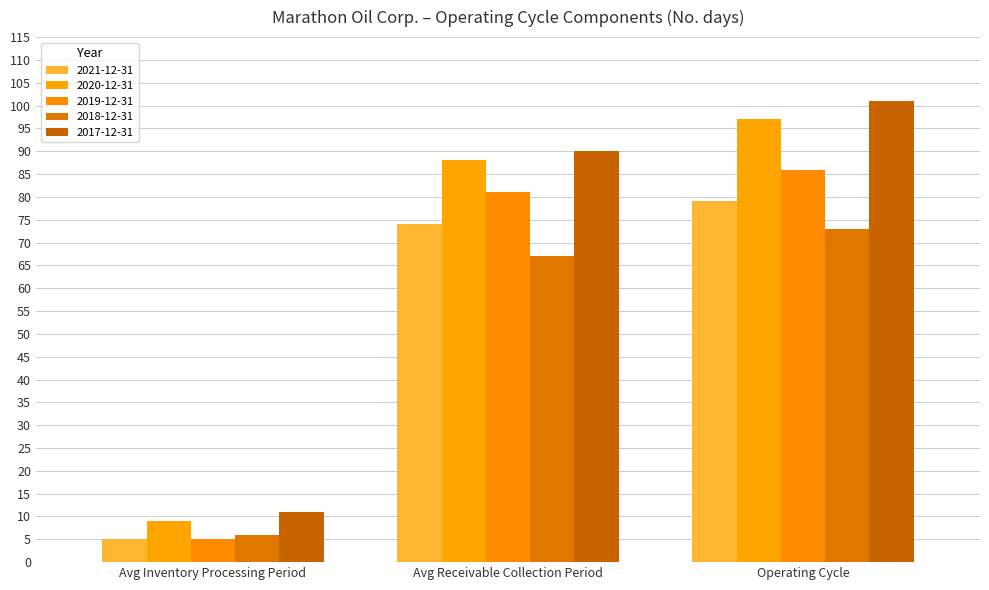

Are the bars grouped side by side (vs. stacked)?

Yes